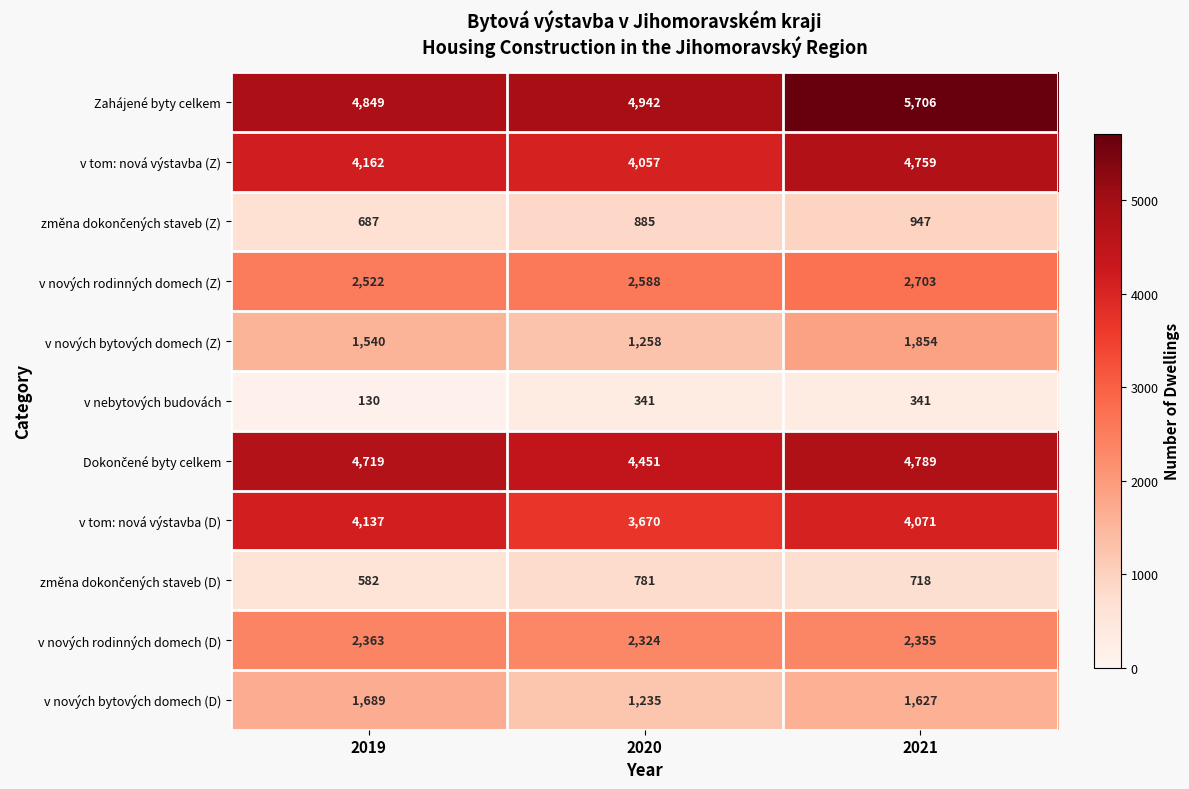

What is the spread (max minus min) of values at 2020?

4601